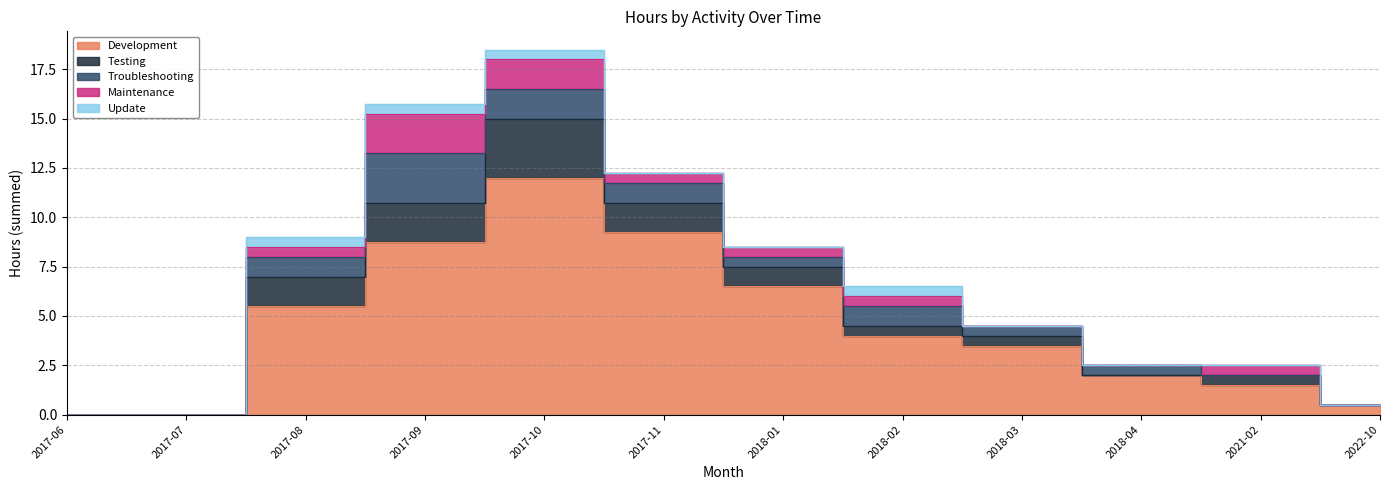

Which label corresponds to the largest value in the chart?

2017-10